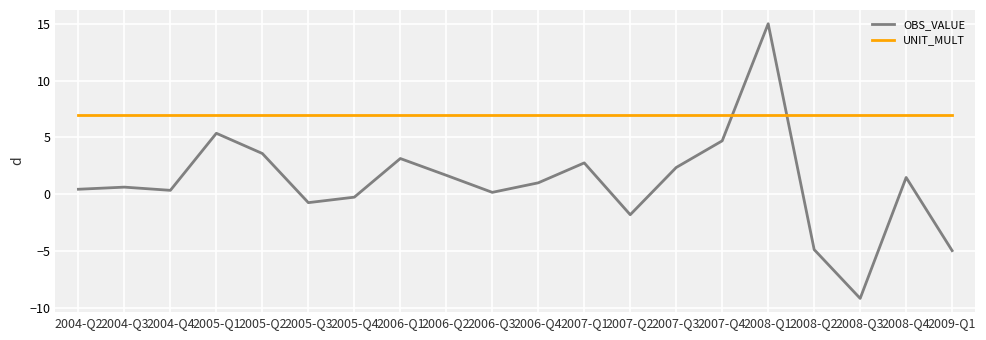

Which category has the lowest value across all series?

2008-Q3